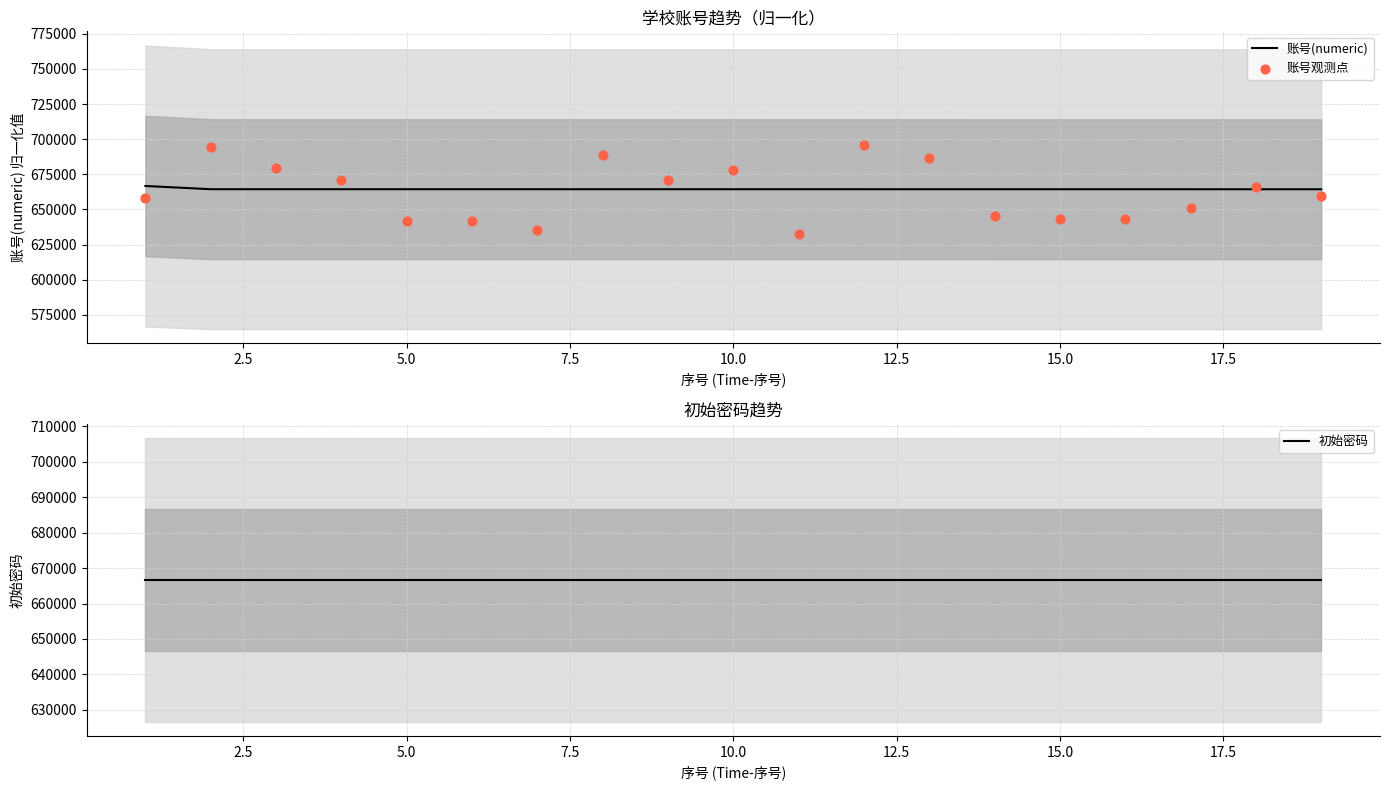

What are all the series names shown in the legend?

账号(numeric), 账号观测点, 初始密码